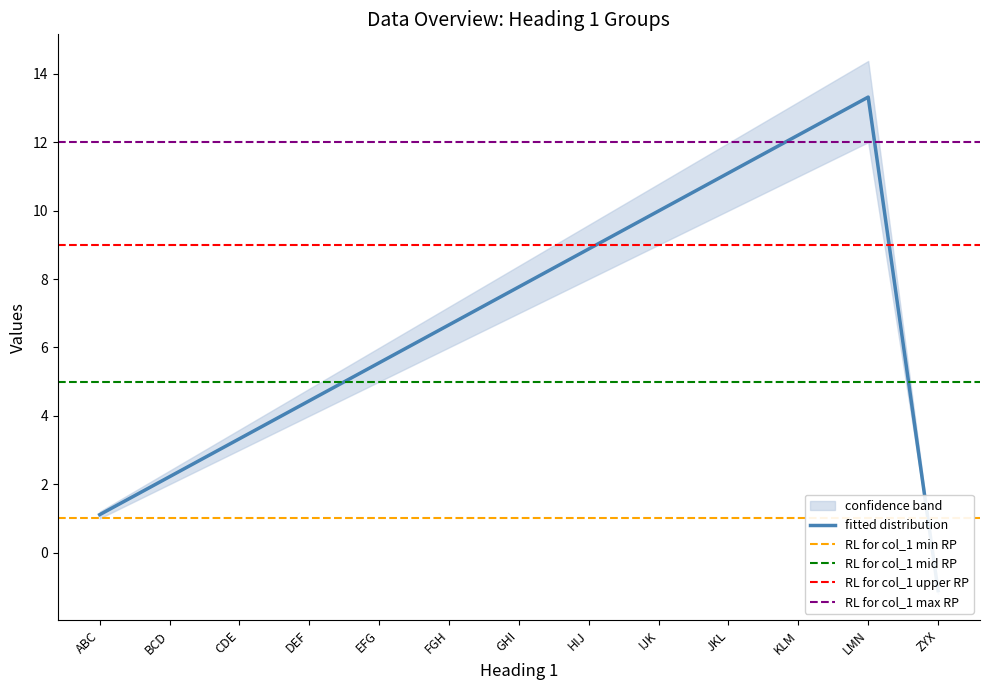

The col_1 series shows 2.0 at CDE. True or false?

False